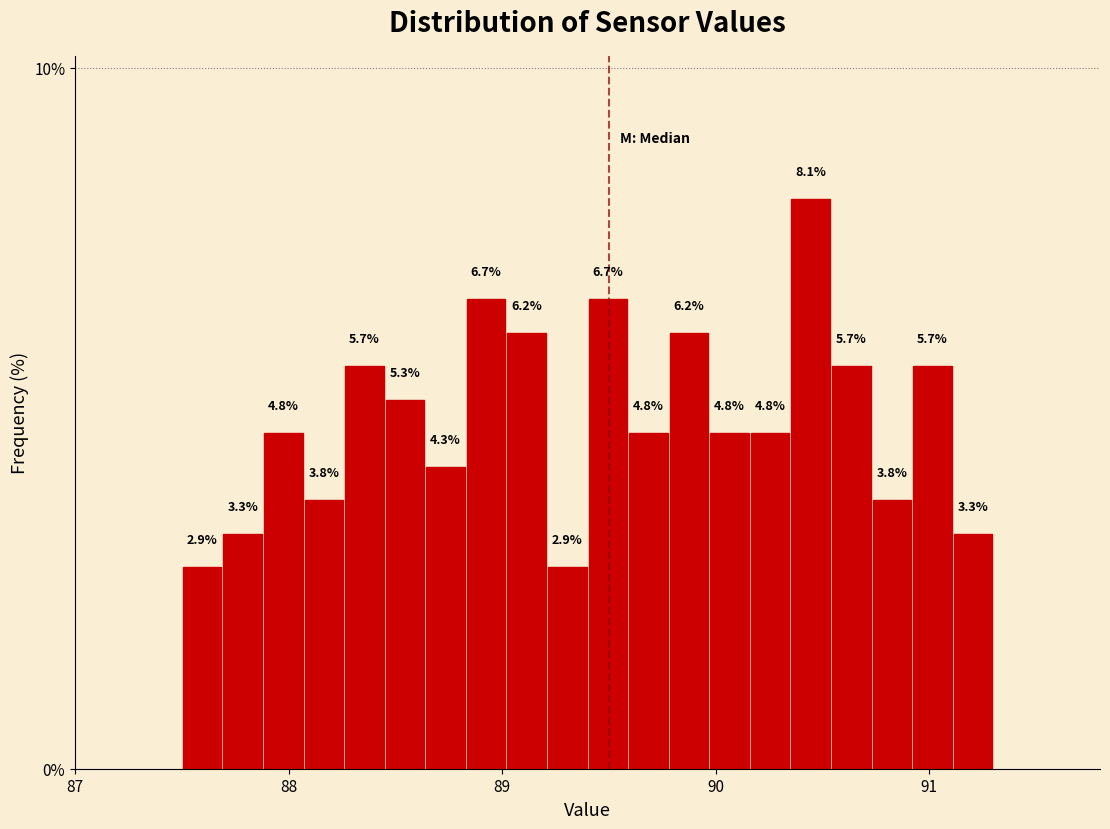

Read against the x-axis, roughly where is the centre of the tallest bar?

90.4